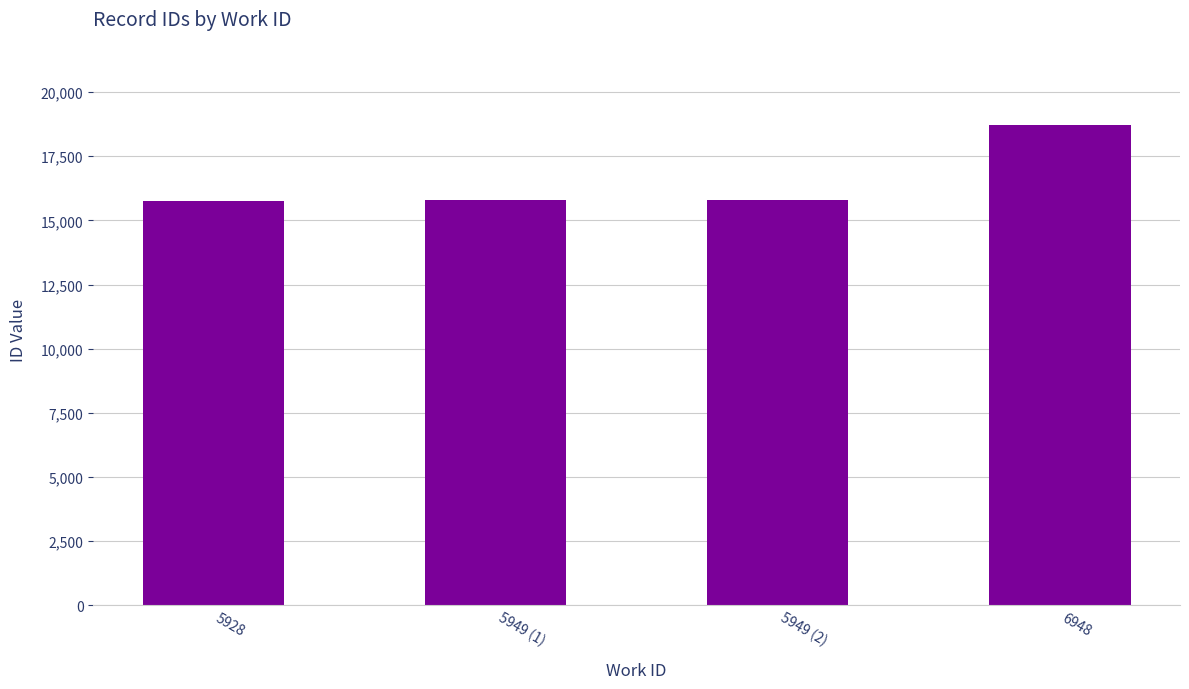

Approximately how many times larger is the value at 5949 (1) compared to 5928?

1.0